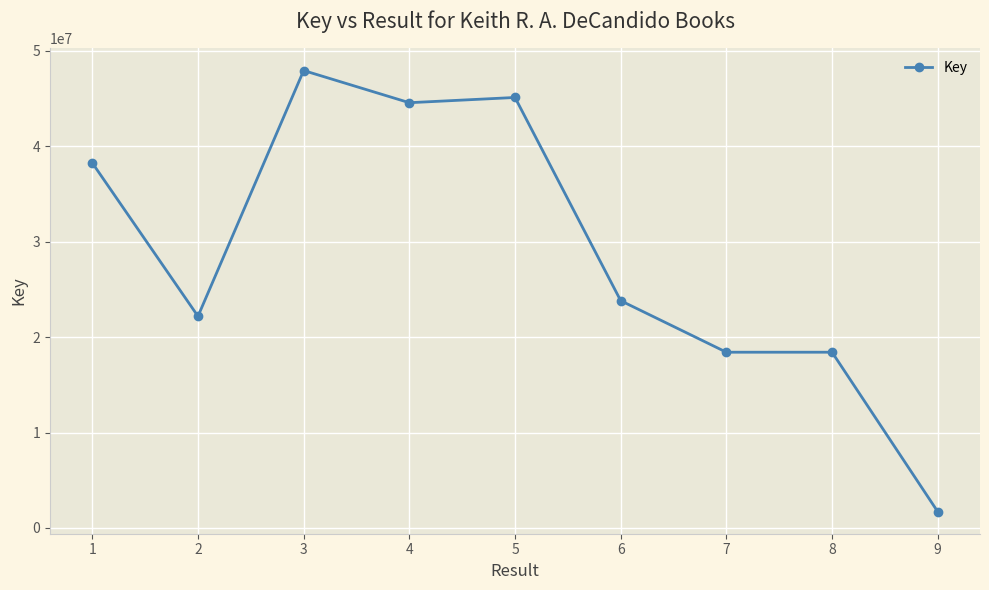

What is the change in value from 5 to 8?

-26694124